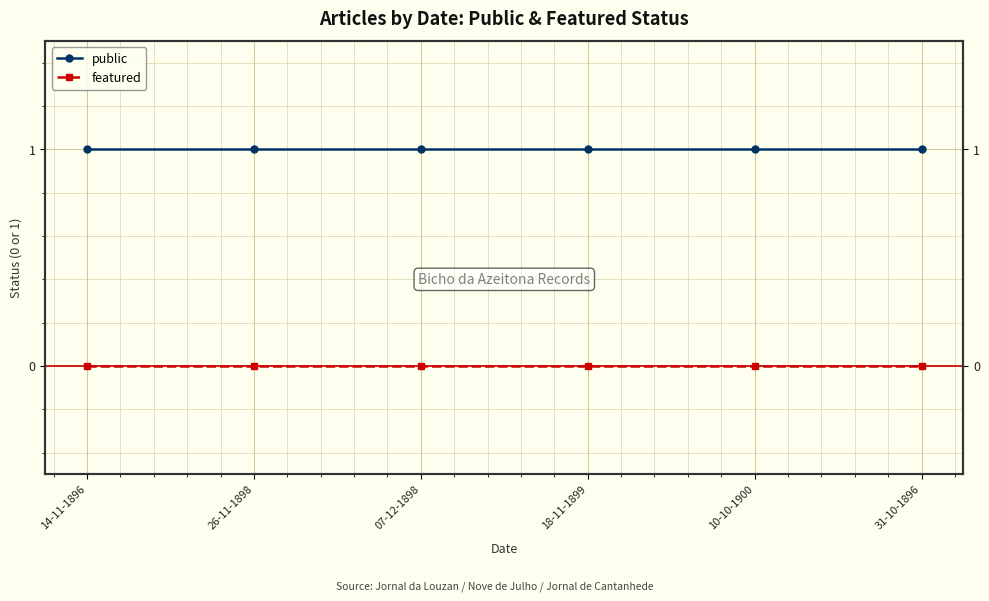

Which category has the lowest value across all series?

14-11-1896